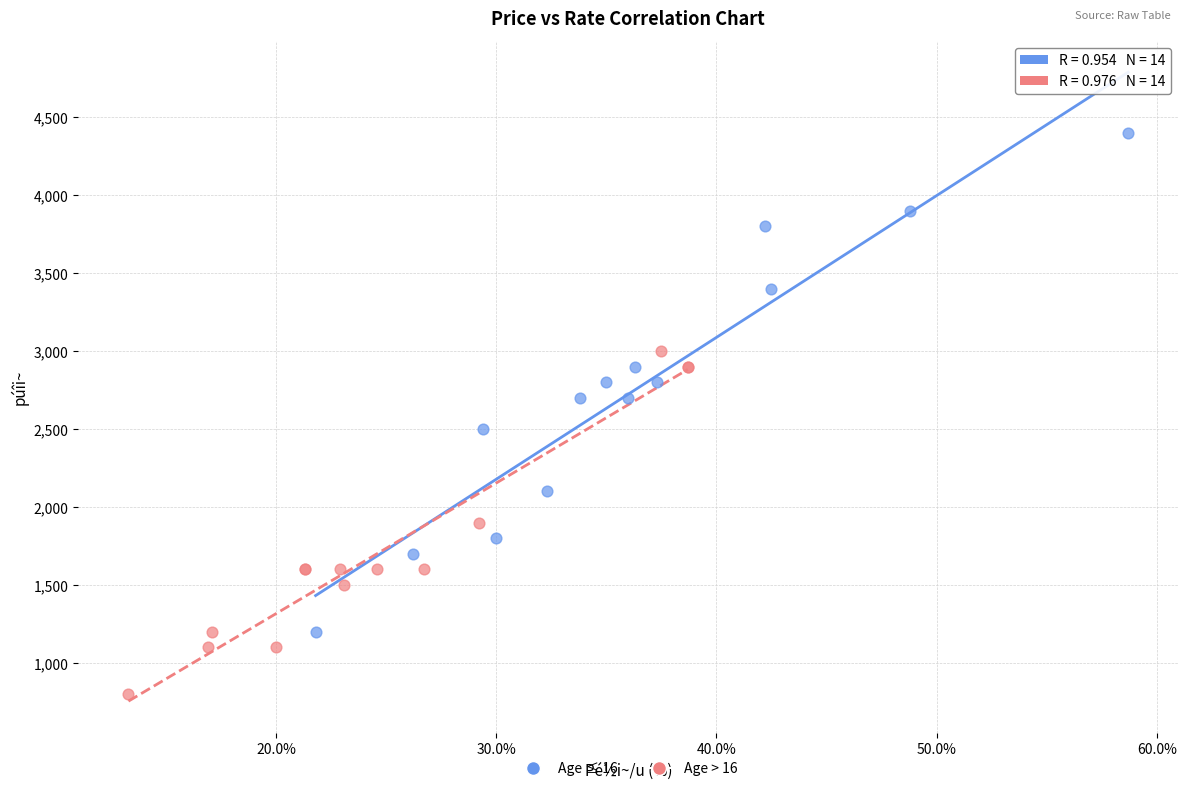

What are all the series names shown in the legend?

Age ≤ 16, Age > 16